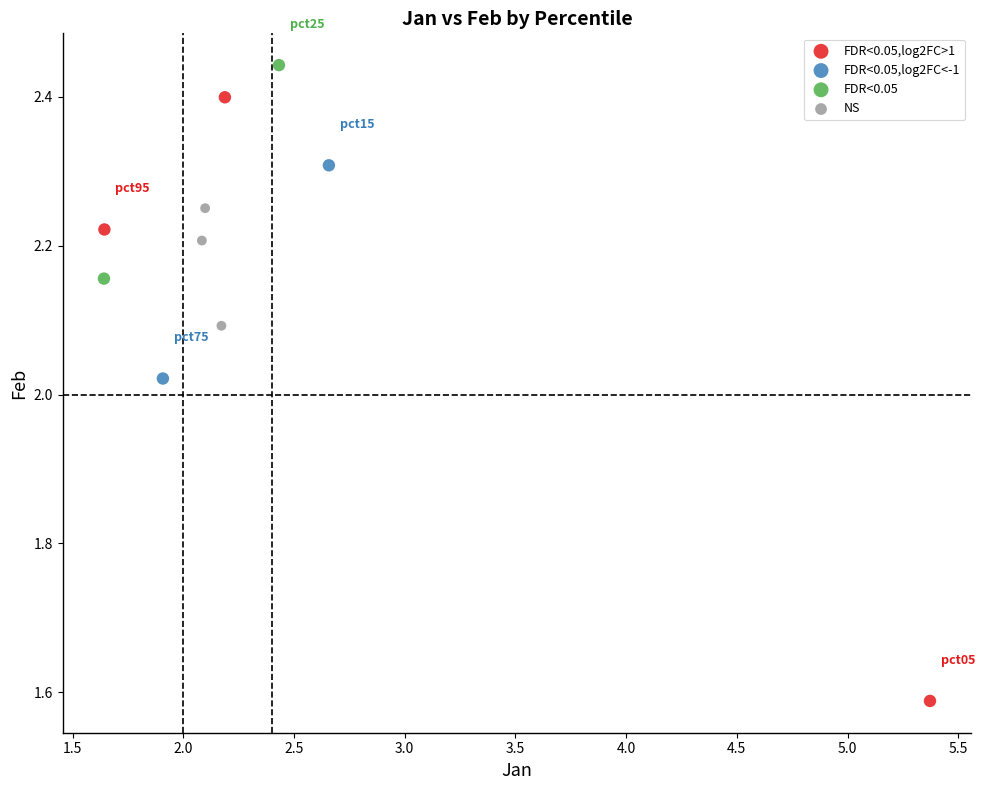

Which series has the largest Y range (max minus min)?

FDR<0.05,log2FC>1